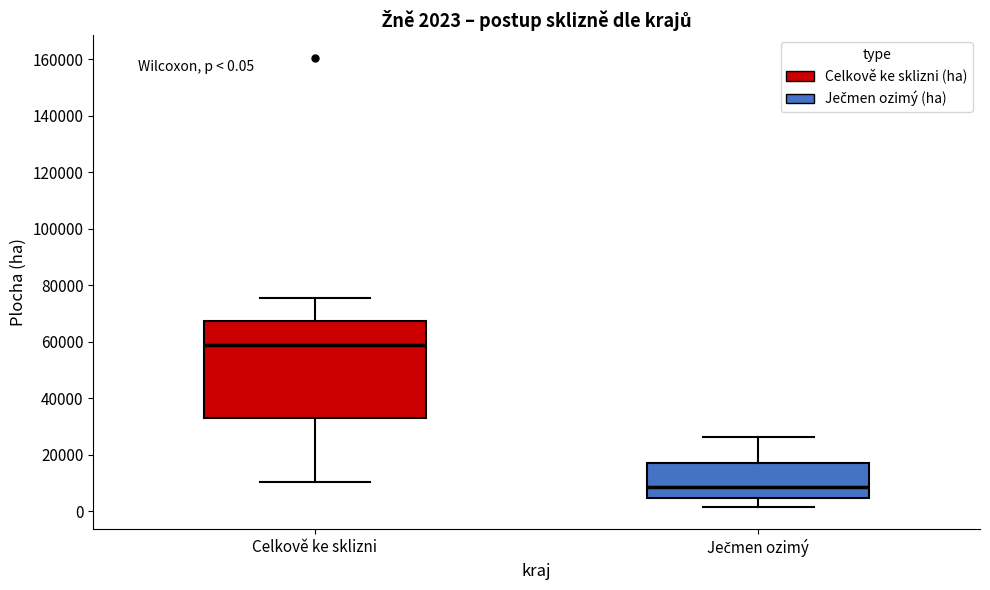

Which box's median line is the lowest?

Ječmen ozimý